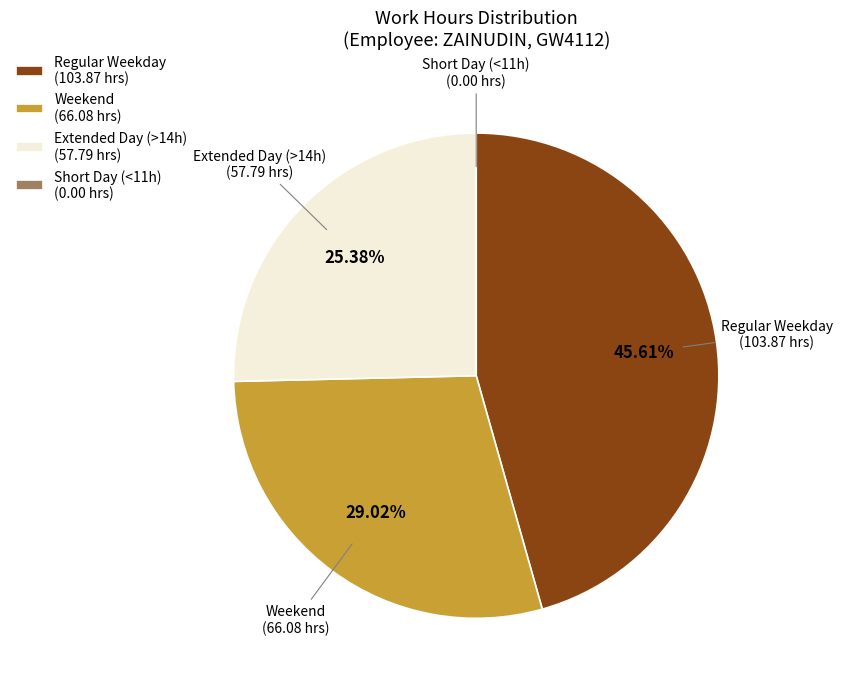

Does any single category account for the majority?

No